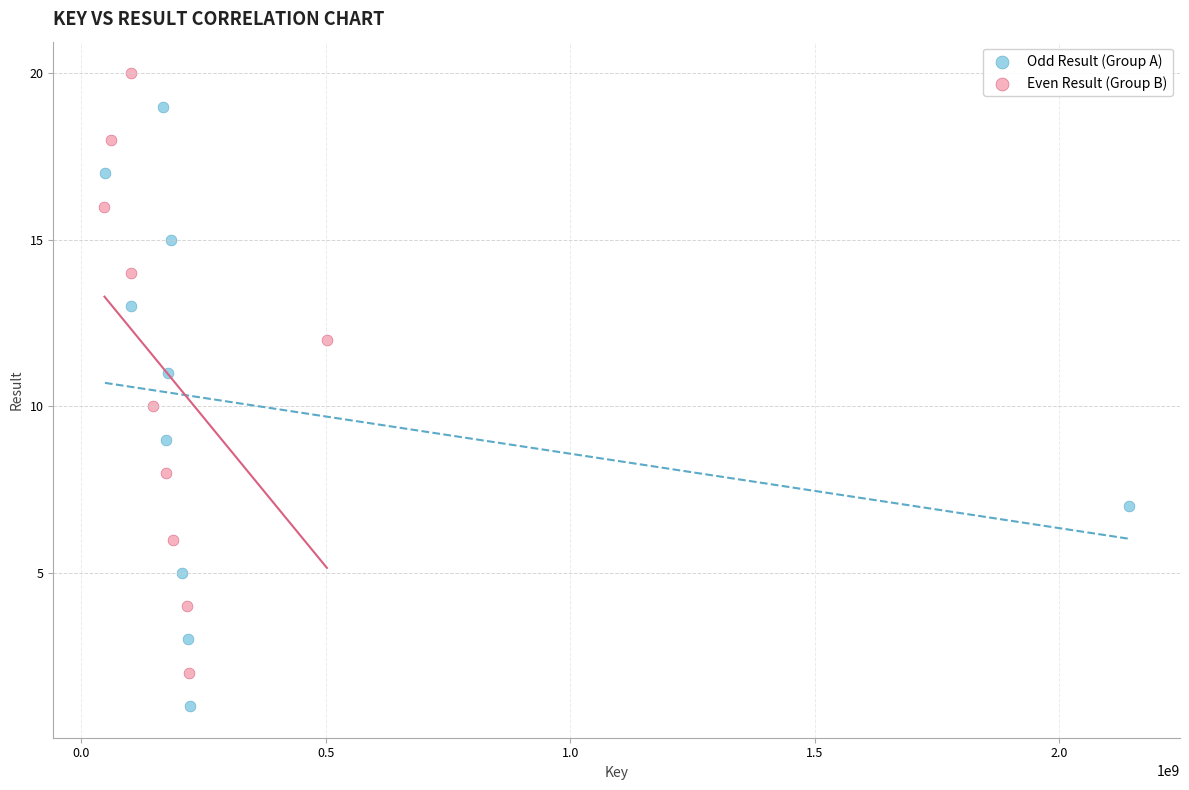

Which series contains the highest Y value?

Even Result (Group B)